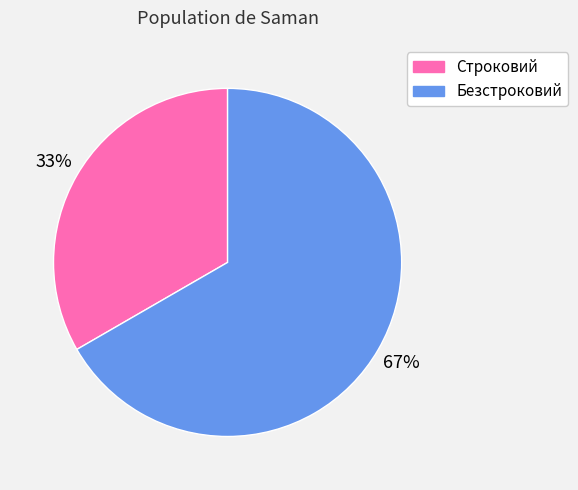

What is the ratio of the value at Безстроковий to the value at Строковий?

2.0